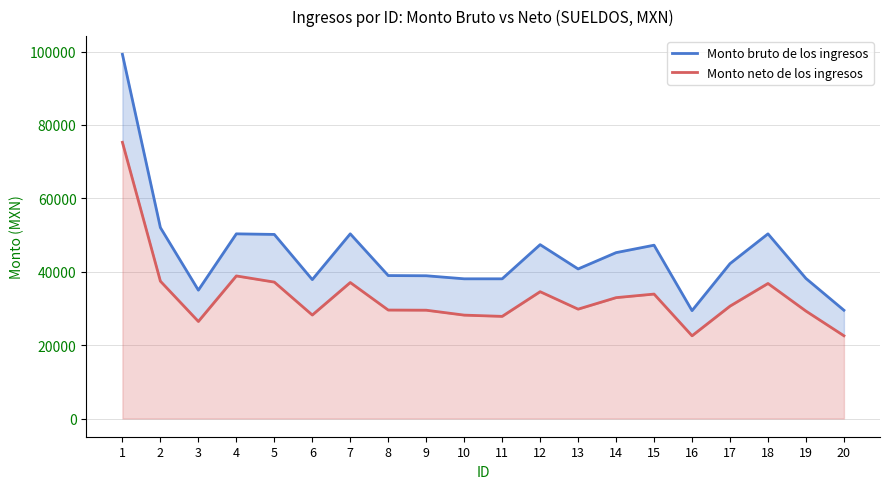

At which category does the chart reach its minimum across all series?

16